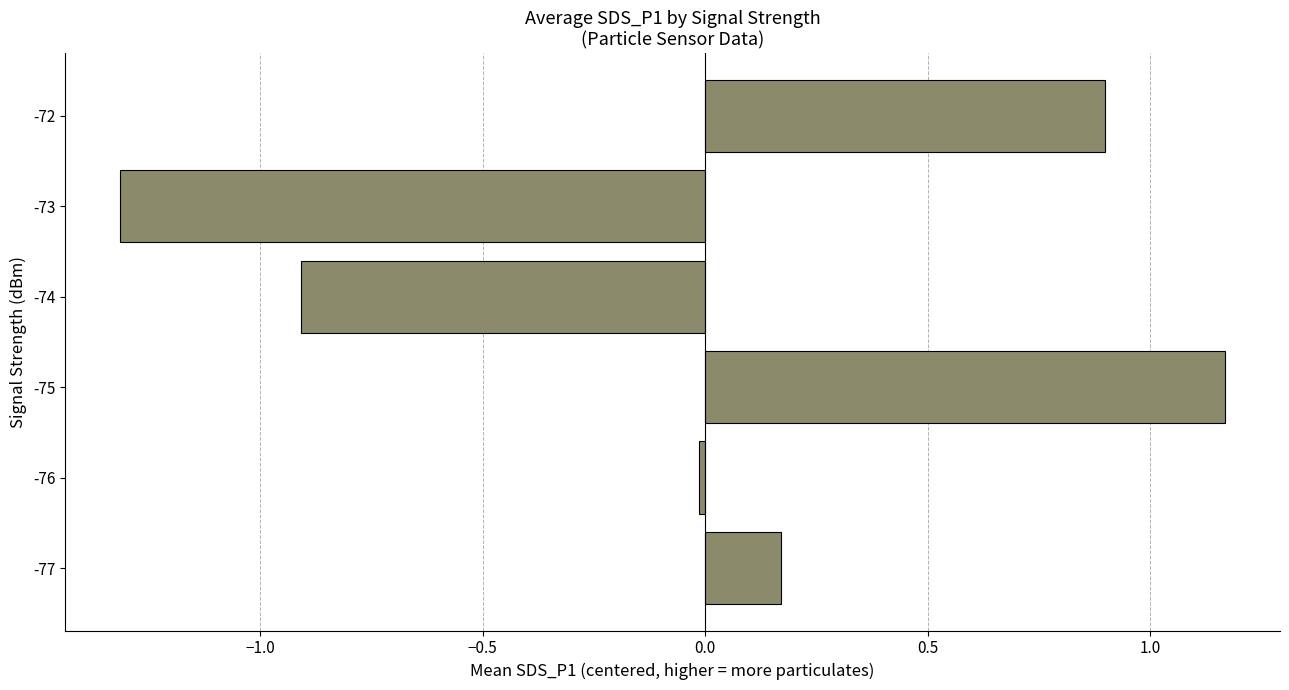

List the labels in order of value, largest first.

-75, -72, -77, -76, -74, -73